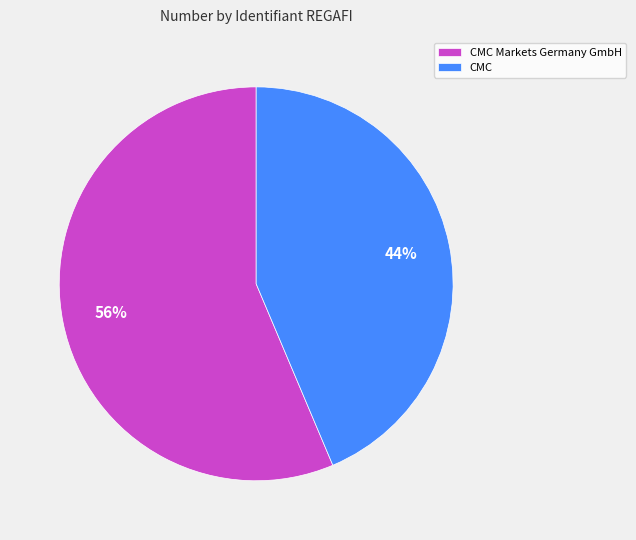

Combined, do CMC and CMC Markets Germany GmbH account for over 50%?

Yes